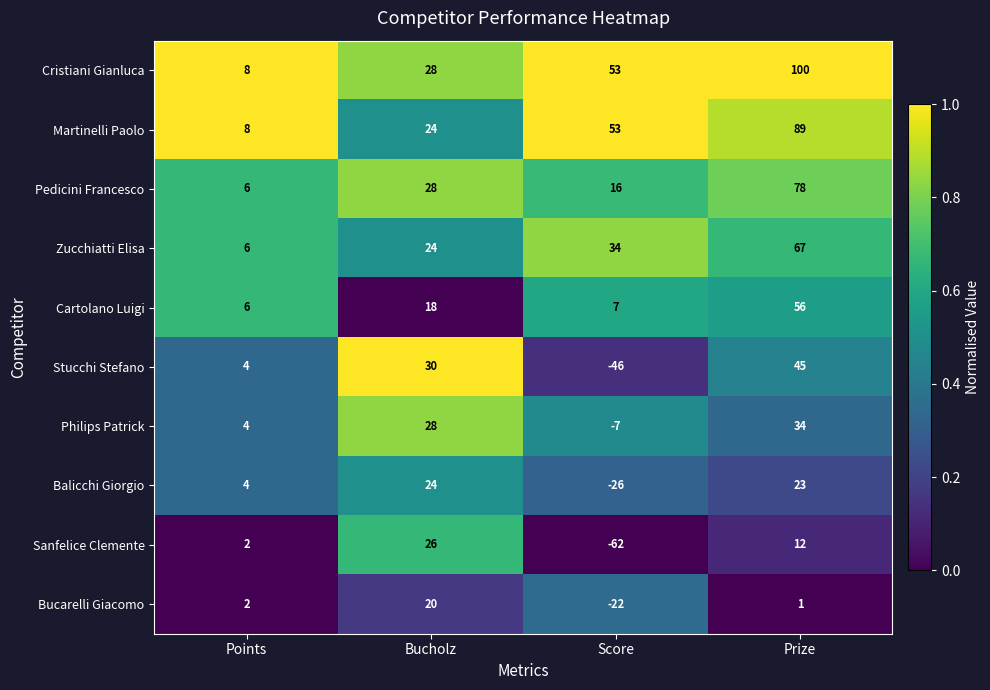

At which category is the sum across all series the highest?

Prize